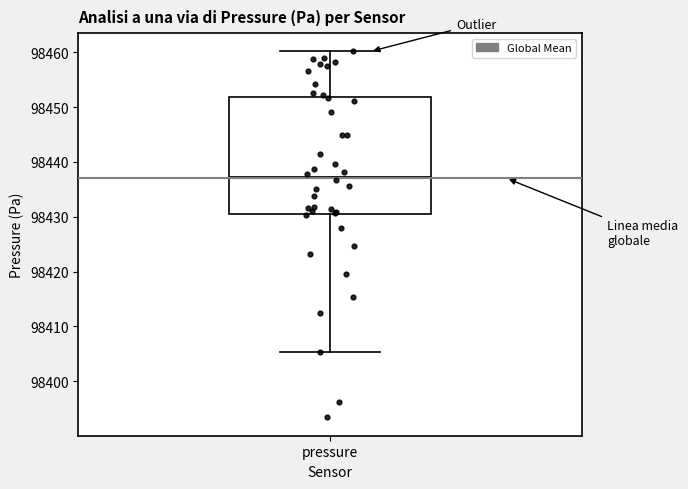

Transcribe this box plot: give where the median line is, the range the box spans, and where the two whiskers end, as read against the y-axis. The values are not printed on the chart, so give them approximately, as read against the axis.

median 98437, box 98431 to 98452, whiskers 98405 to 98460